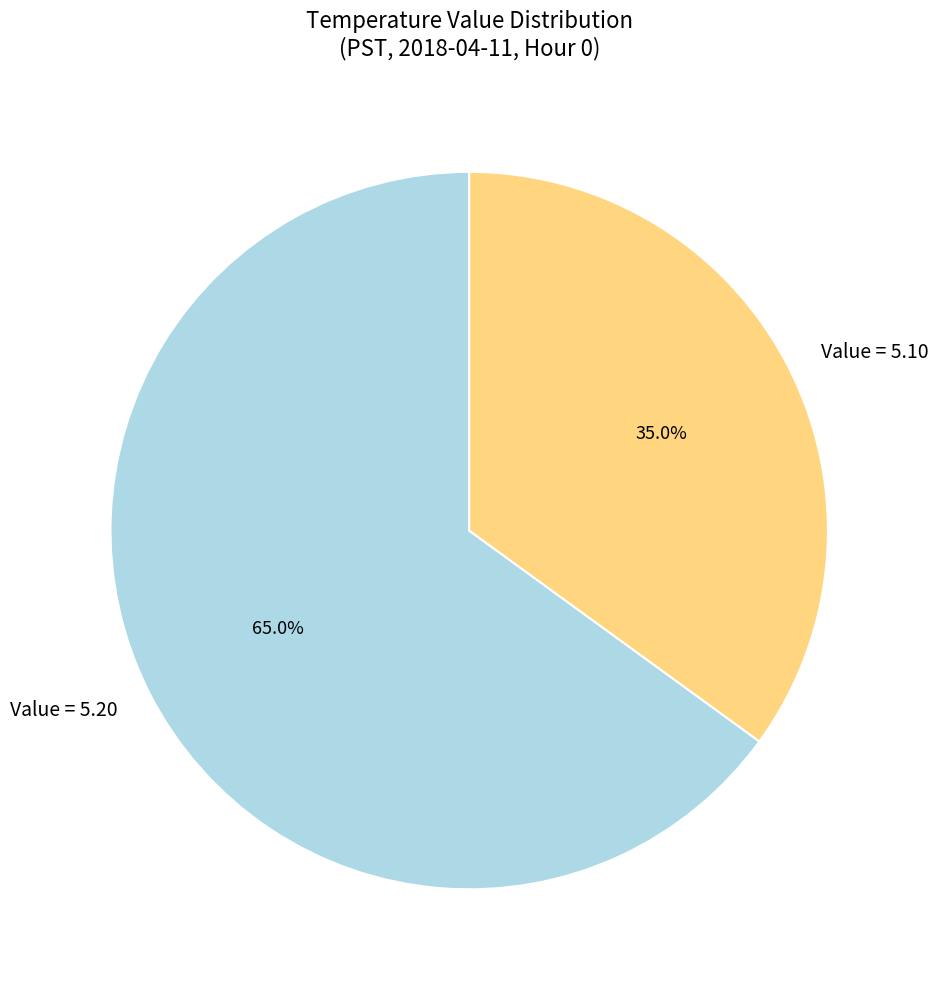

Which has a higher value, Value = 5.10 or Value = 5.20?

Value = 5.20